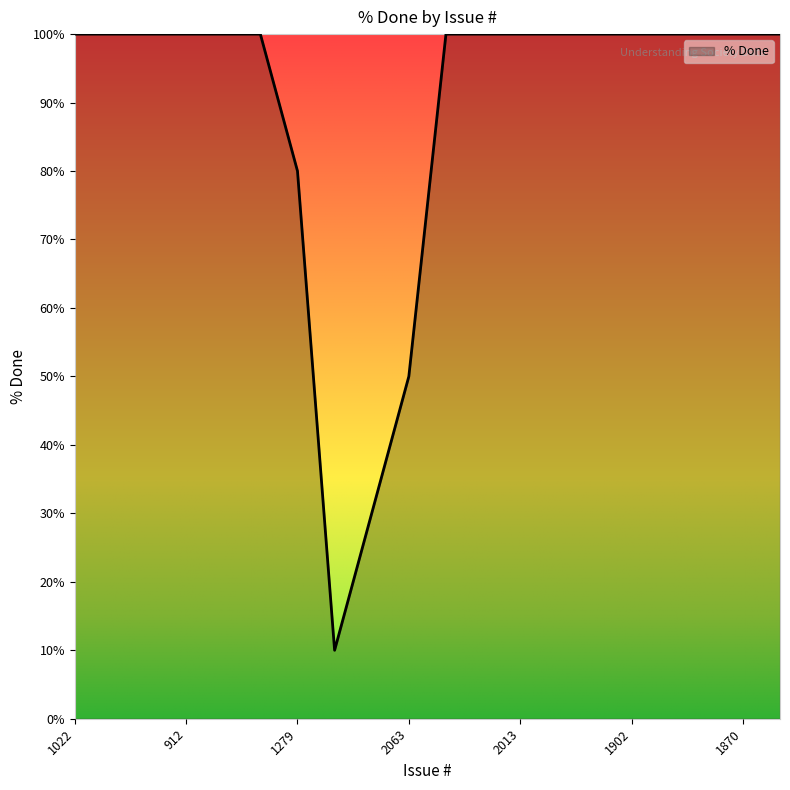

What is the greatest value displayed?

100